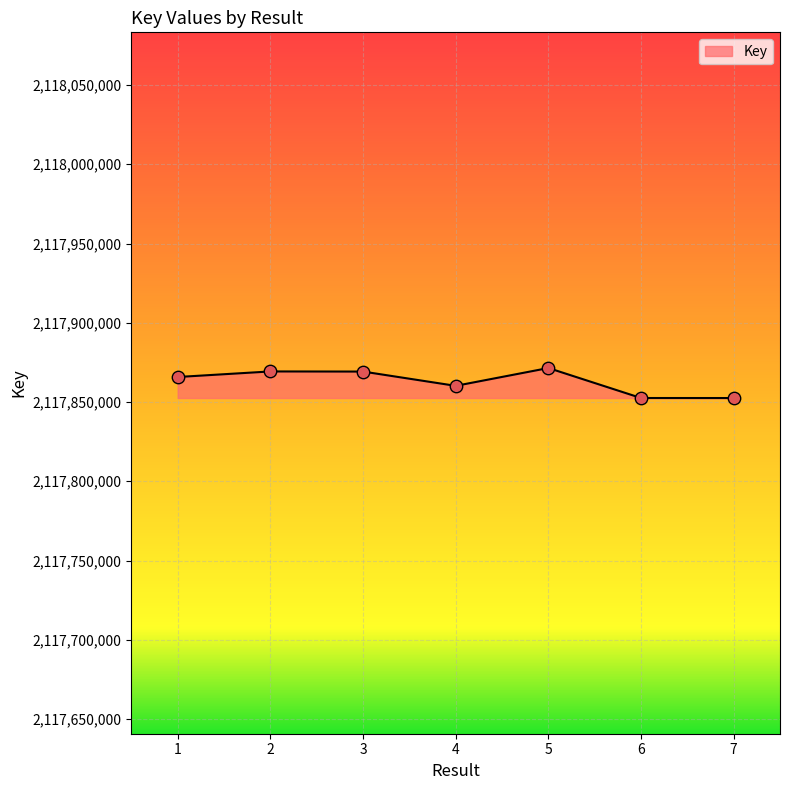

What is the change in value from 2 to 6?

-16763